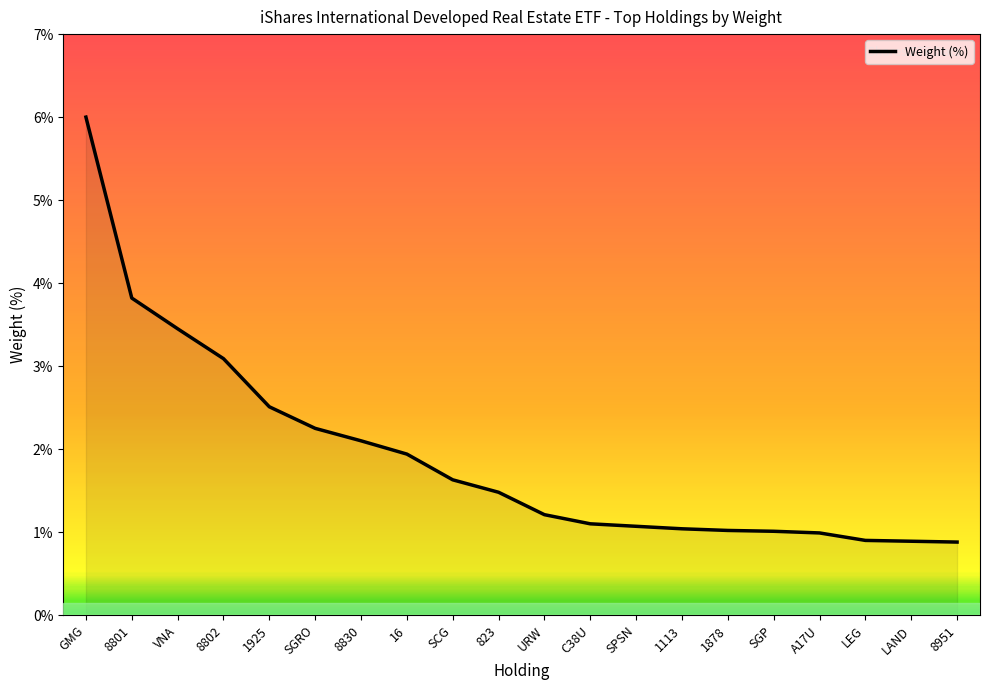

What is the change in value from SPSN to A17U?

-0.1